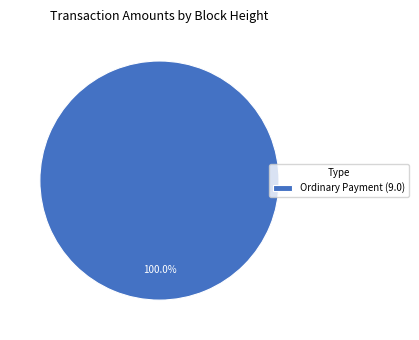

Does any single category account for the majority?

Yes